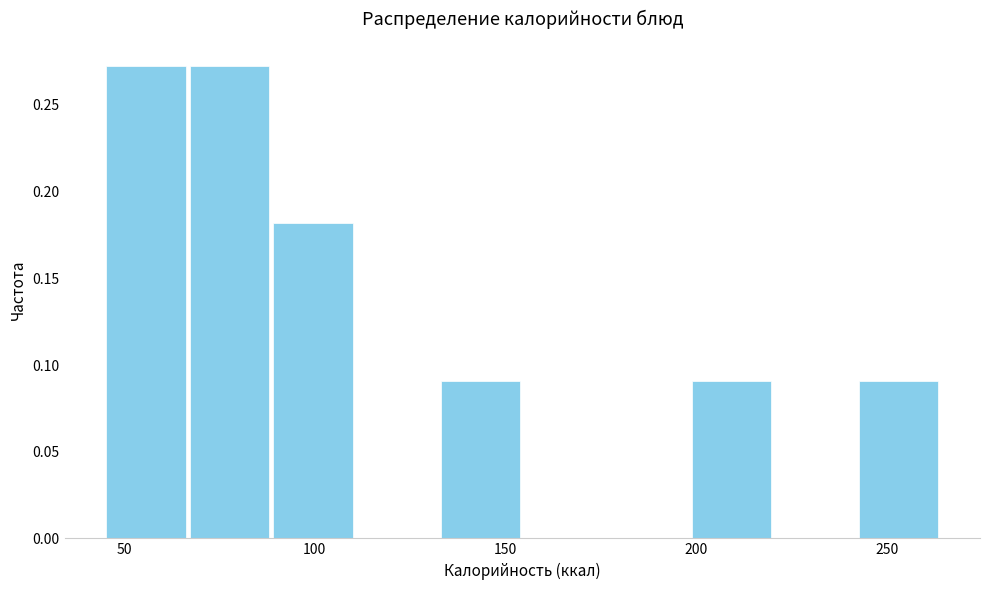

Reading left to right, transcribe this chart: for each bar, give the range it covers on the x-axis and its height. Neither the bar edges nor the heights are printed on the chart, so give them approximately, as read against the axes.

45 to 65: 0.275
65 to 90: 0.275
90 to 110: 0.180
110 to 130: 0
130 to 155: 0.090
155 to 175: 0
175 to 200: 0
200 to 220: 0.090
220 to 240: 0
240 to 265: 0.090